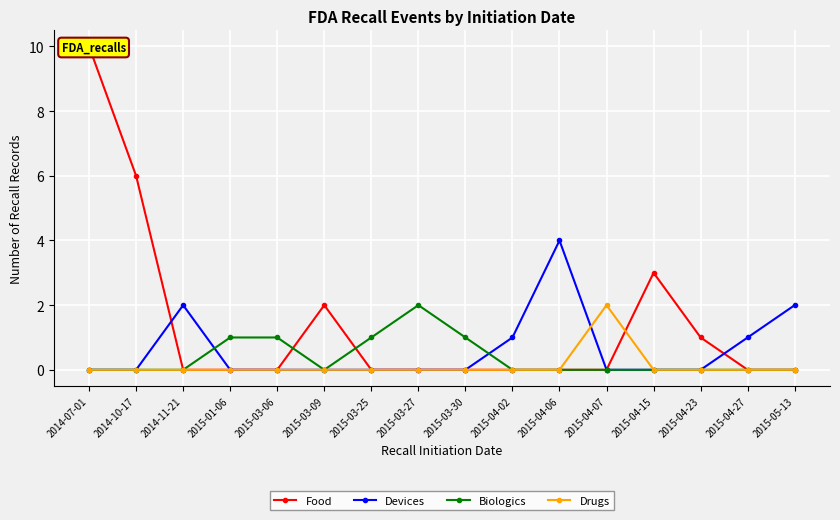

How many times do Food and Drugs cross each other?

1